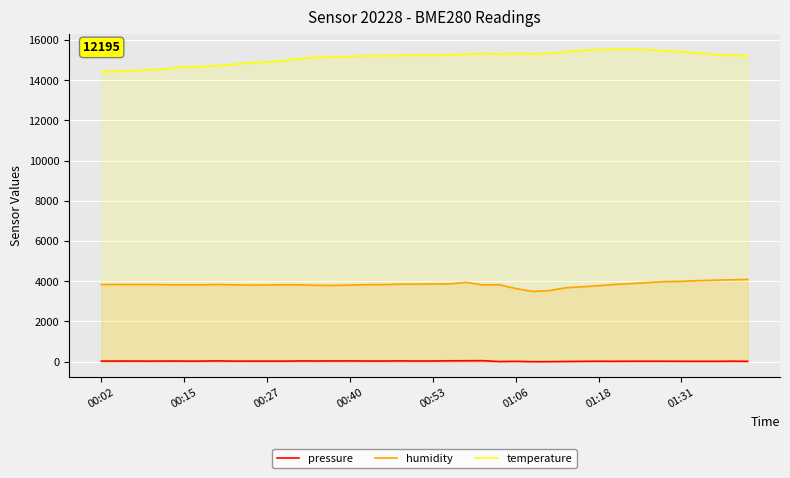

What is the maximum value shown in the chart?

15530.0